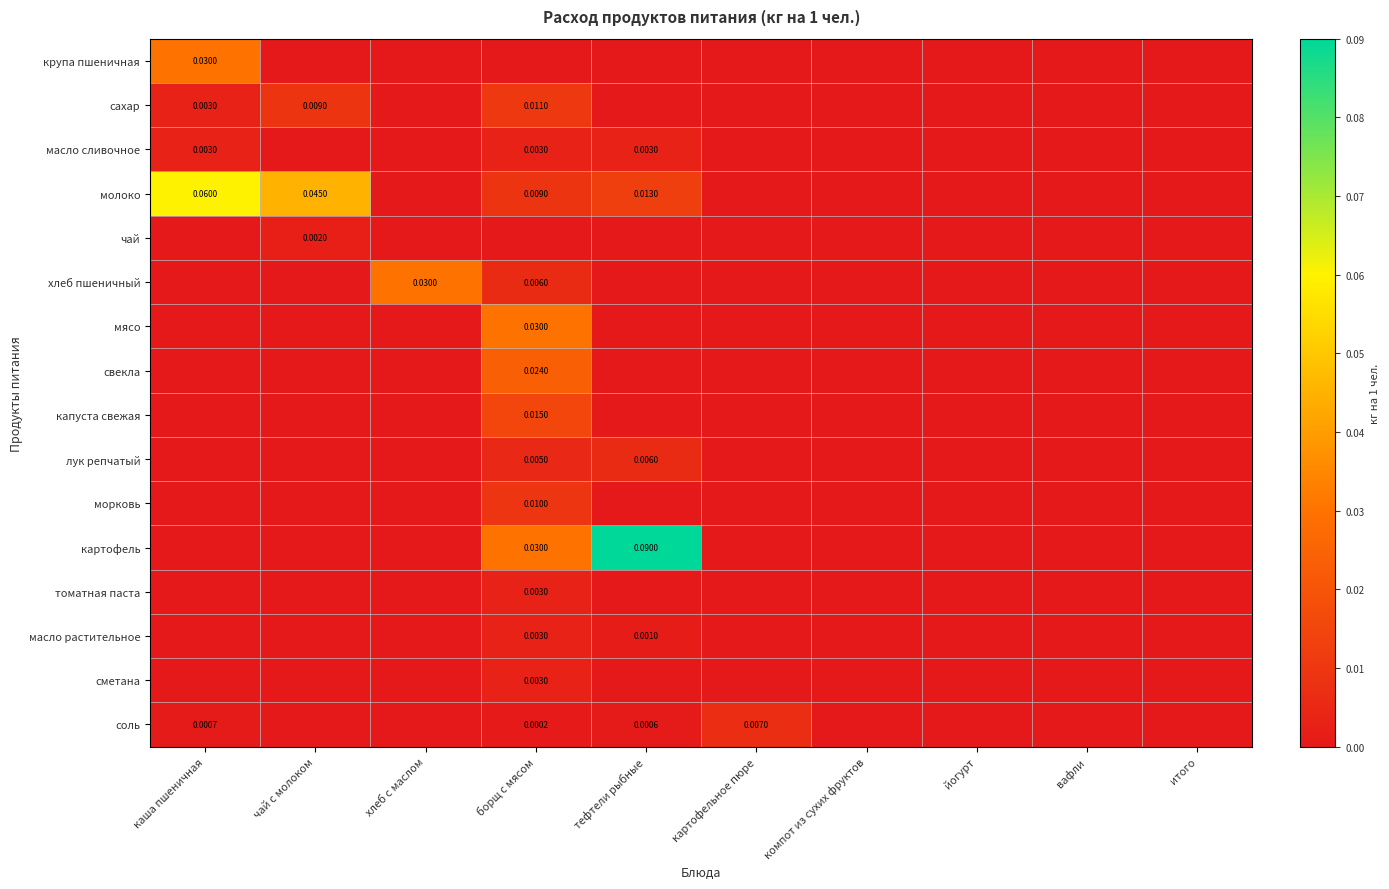

Rank the categories by соль value from lowest to highest.

чай с молоком, хлеб с маслом, компот из сухих фруктов, йогурт, вафли, итого, борщ с мясом, тефтели рыбные, каша пшеничная, картофельное пюре